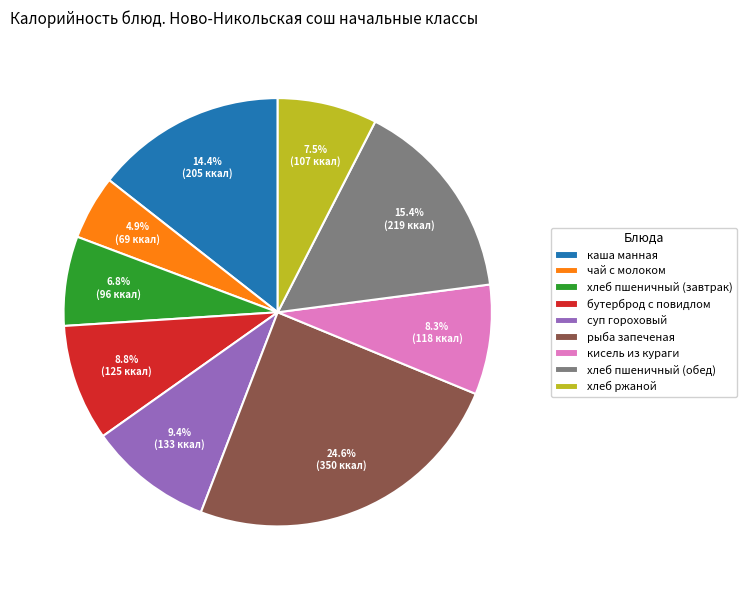

Which slice is the largest?

рыба запеченая